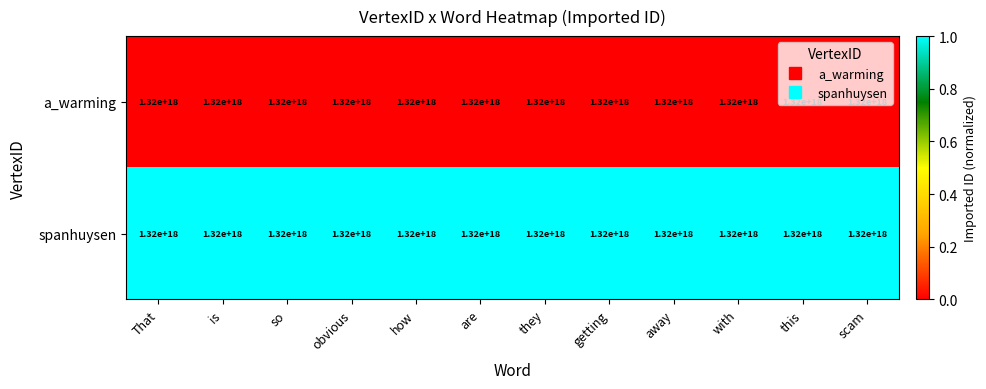

The value of spanhuysen at how is 0.5. True or false?

False